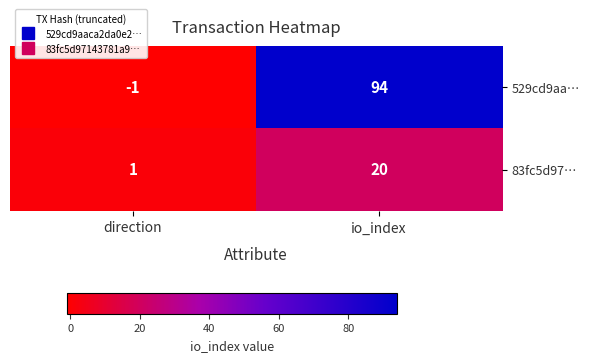

Reading left to right, list all the values displayed in this chart.

529cd9aa…: direction=-1	io_index=94
83fc5d97…: direction=1	io_index=20